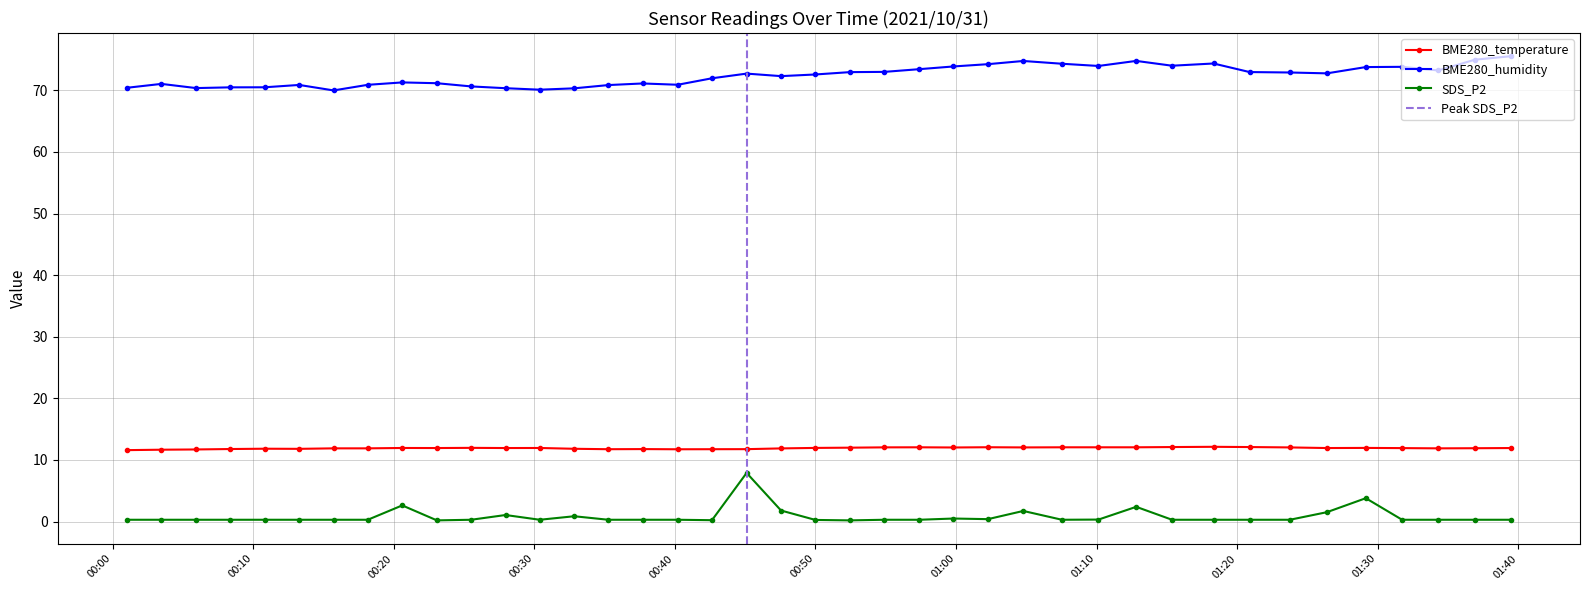

Reading left to right, extract all data points from this chart.

BME280_temperature: 11.6	11.7	11.7	11.8	11.8	11.8	11.9	11.9	11.9	11.9	12.0	11.9	11.9	11.8	11.8	11.8	11.7	11.8	11.8	11.9	12.0	12.0	12.1	12.1	12.0	12.1	12.0	12.1	12.1	12.1	12.1	12.1	12.1	12.0	11.9	12.0	11.9	11.9	11.9	11.9
BME280_humidity: 70.4	71.0	70.4	70.5	70.5	70.9	70.0	70.9	71.3	71.2	70.6	70.3	70.1	70.3	70.8	71.1	70.9	72.0	72.7	72.3	72.6	73.0	73.0	73.4	73.9	74.2	74.8	74.3	74.0	74.8	74.0	74.3	73.0	72.9	72.8	73.8	73.8	73.2	75.0	75.5
SDS_P2: 0.3	0.3	0.3	0.3	0.3	0.3	0.3	0.3	2.6	0.2	0.3	1.1	0.3	0.9	0.3	0.3	0.3	0.2	7.9	1.8	0.3	0.2	0.3	0.3	0.5	0.4	1.7	0.3	0.3	2.4	0.3	0.3	0.3	0.3	1.5	3.8	0.3	0.3	0.3	0.3